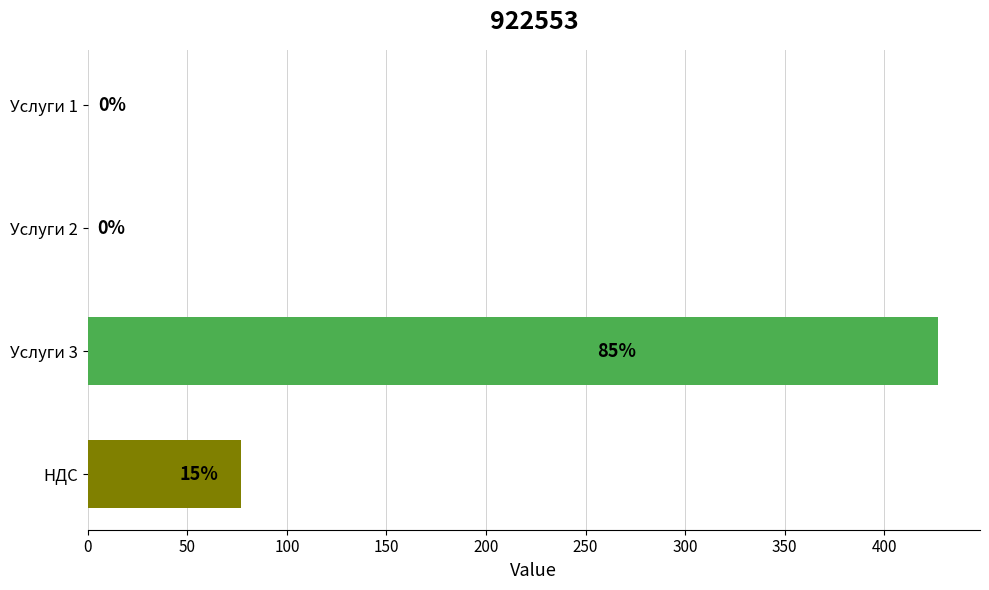

At which label is the value closest to 213?

НДС